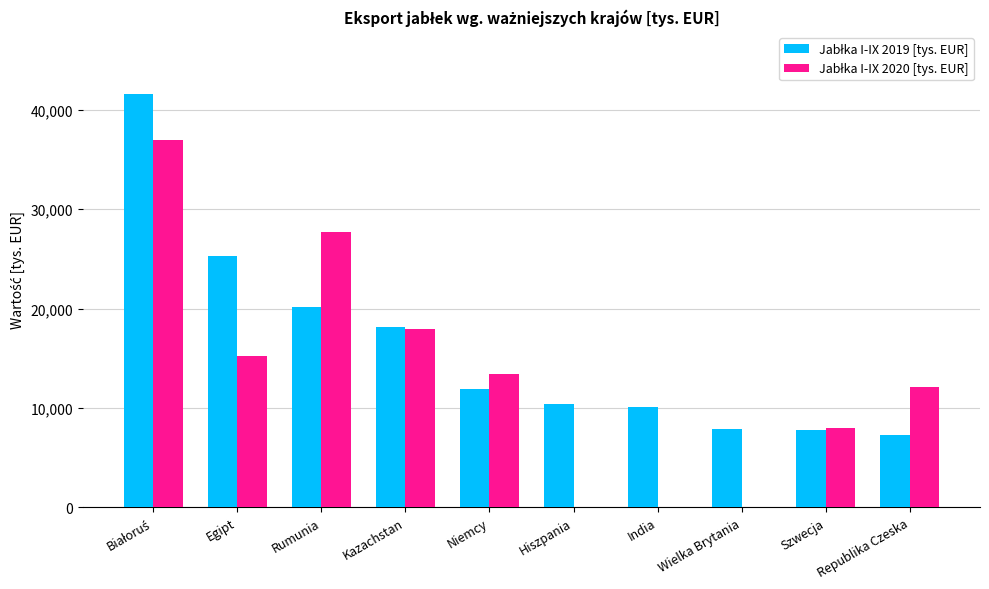

What is the total value across all series at Wielka Brytania?

7878.4